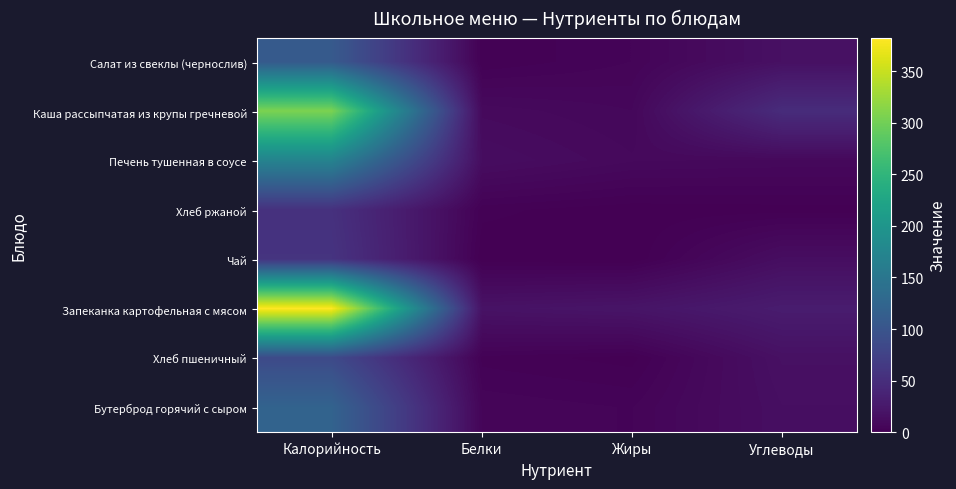

What is the maximum value shown in the chart?

382.0